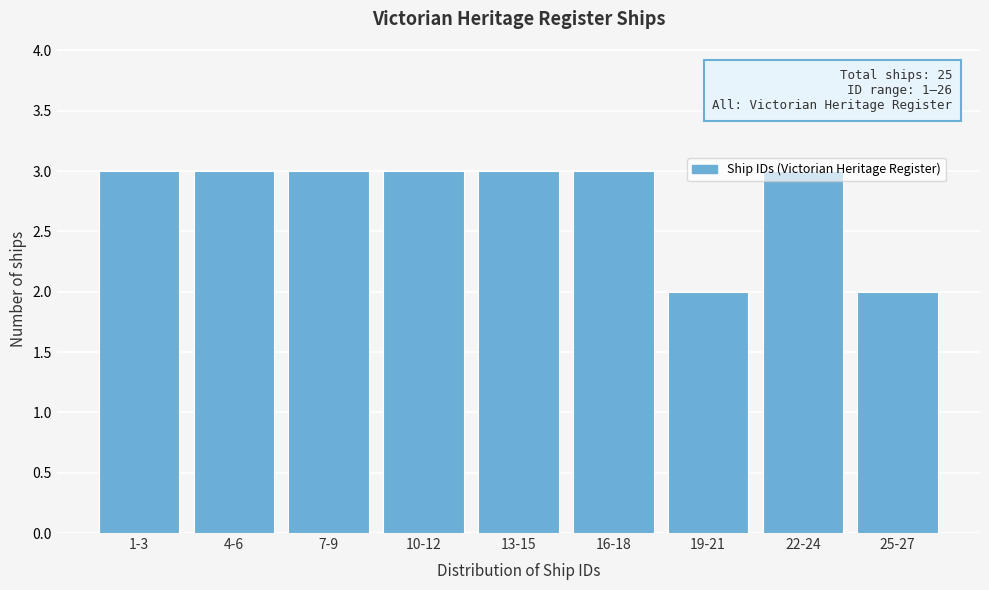

What is the sum of all values?

25